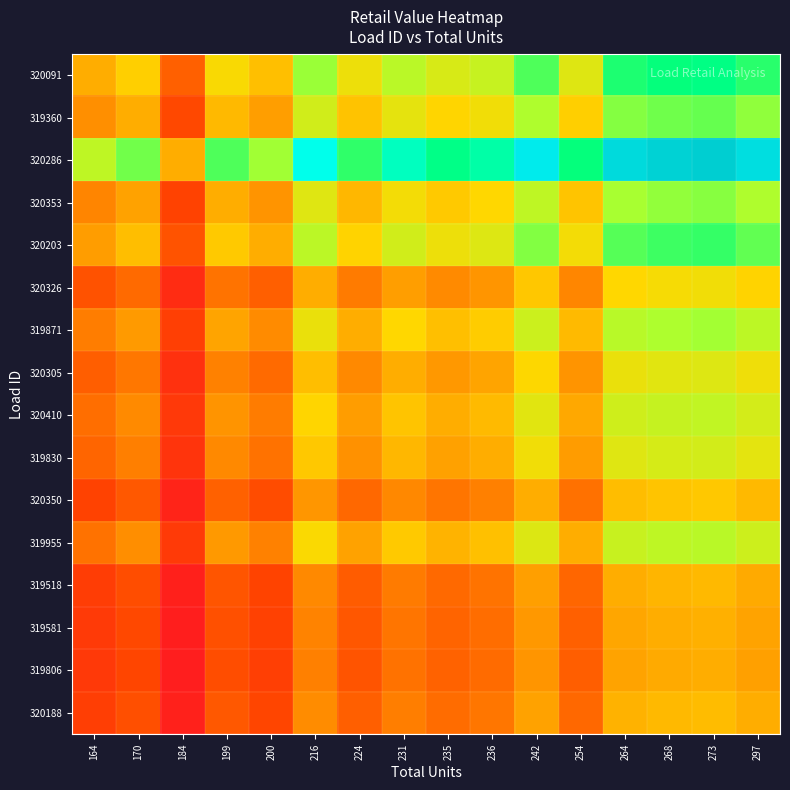

How many data points does each series have?

16